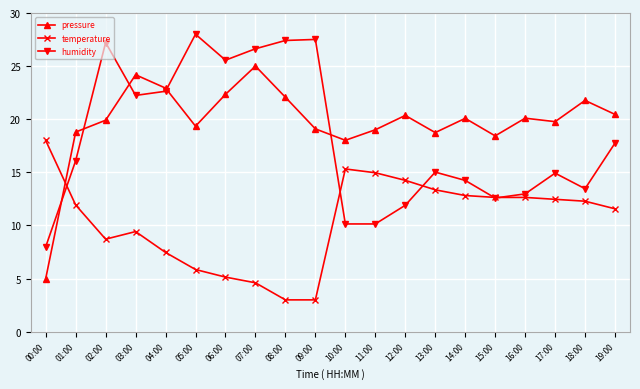

Is the value of humidity at 12:00 greater than the value of pressure at 08:00?

No